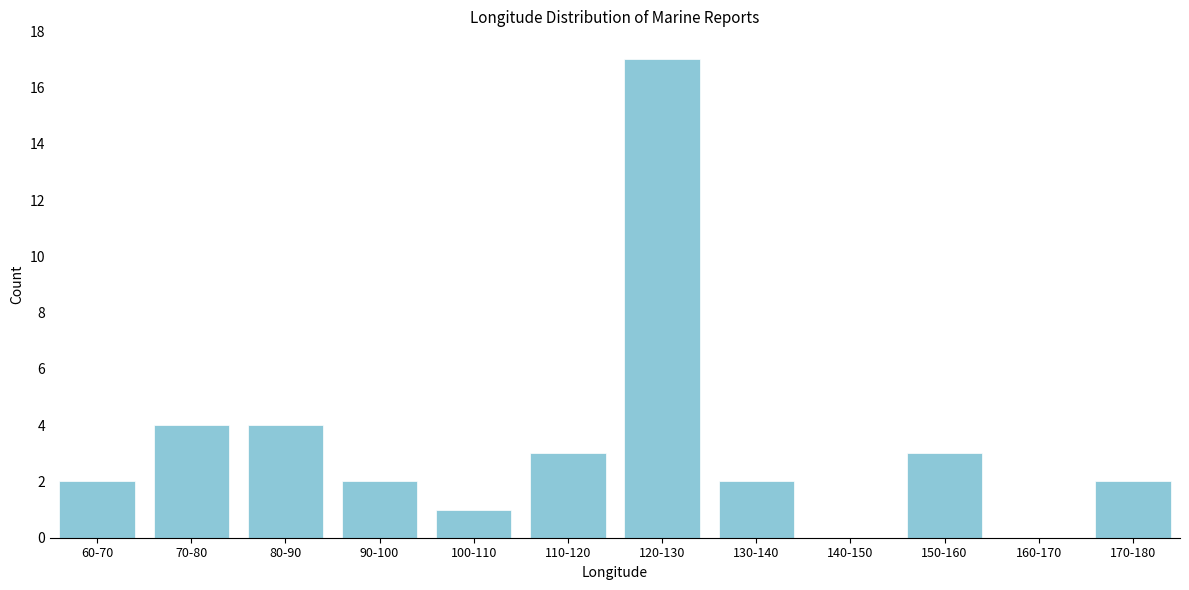

Reading left to right, transcribe all the data shown in this chart.

60-70=2	70-80=4	80-90=4	90-100=2	100-110=1	110-120=3	120-130=17	130-140=2	140-150=0	150-160=3	160-170=0	170-180=2